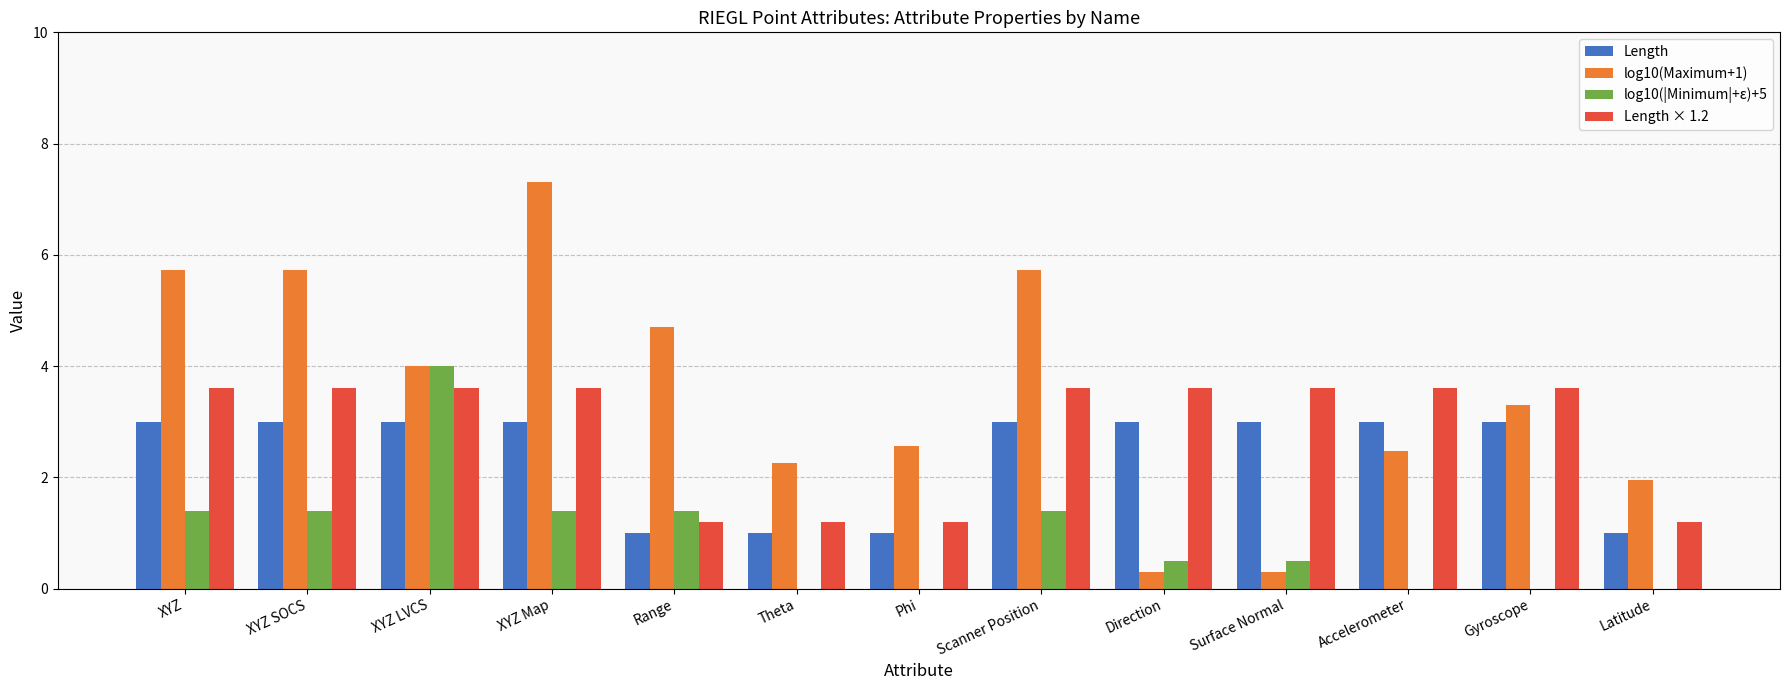

Is it true that log10(Maximum+1) equals 9.3 at XYZ?

False